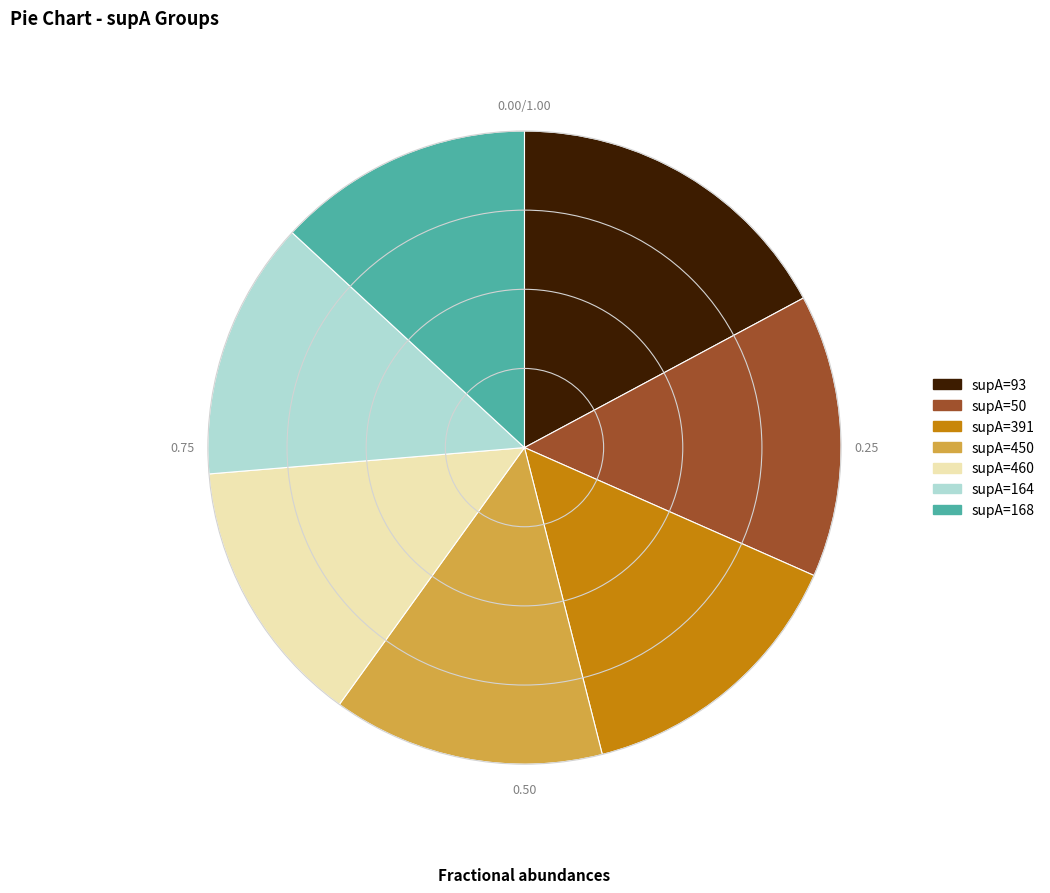

Does any single category account for the majority?

No